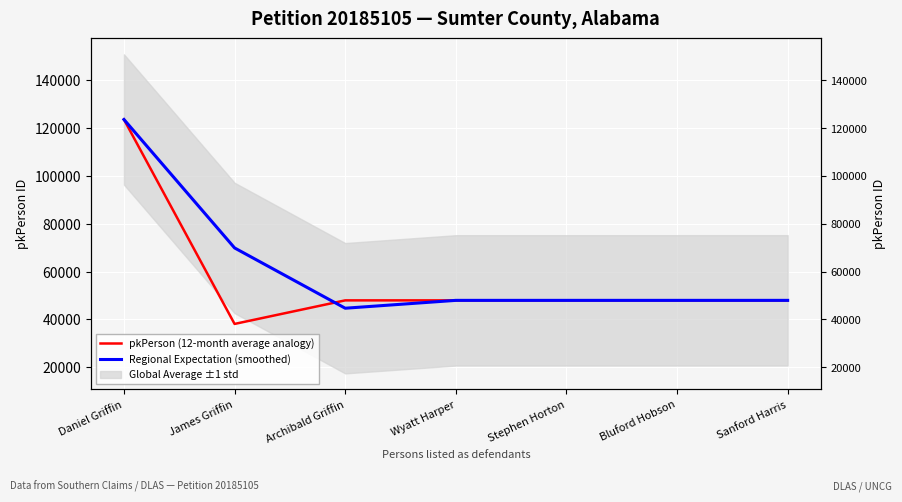

Between Sanford Harris and Wyatt Harper, which is larger?

Sanford Harris